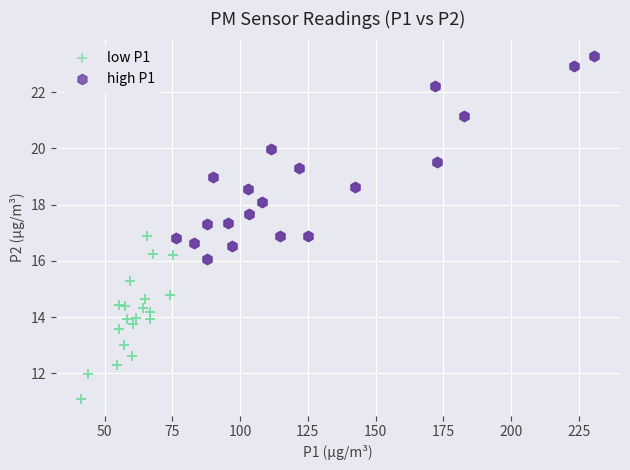

Which series reaches the minimum Y coordinate?

low P1